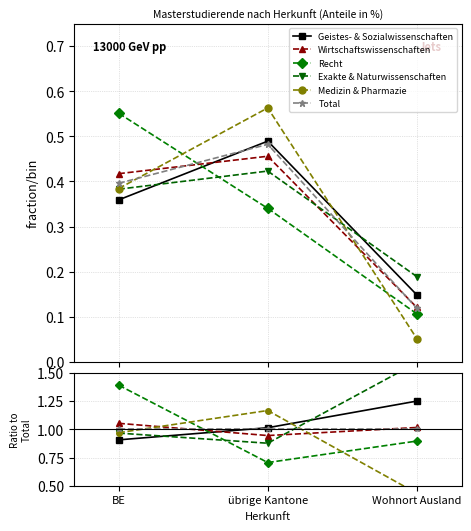

At which label does Geistes- & Sozialwissenschaften first exceed 1?

übrige Kantone